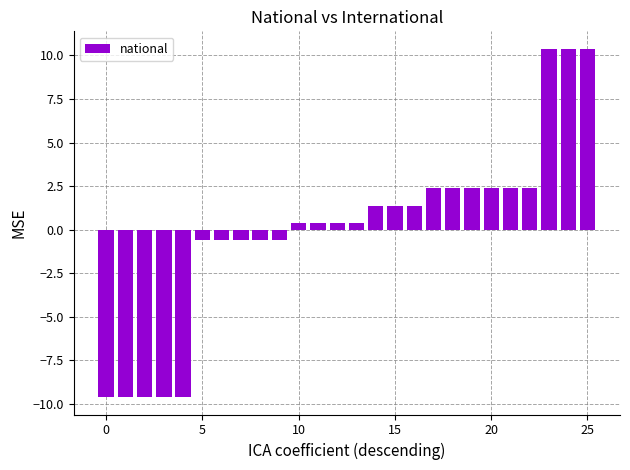

What is the smallest value displayed?

-9.6